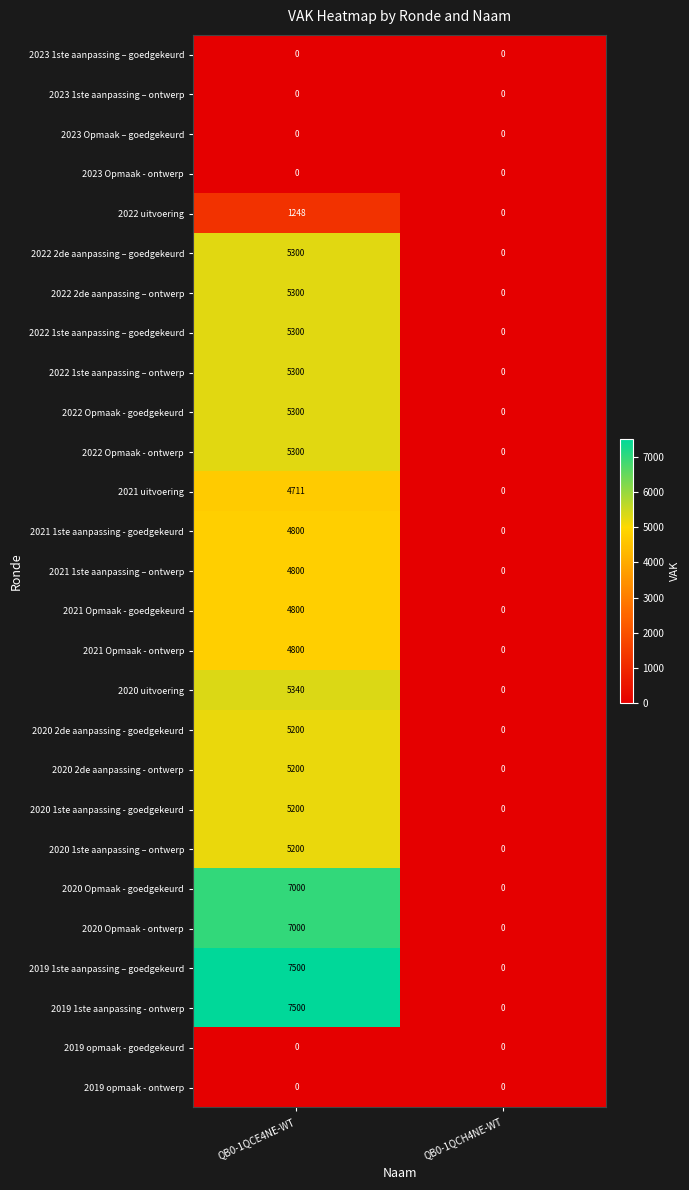

What is the approximate value of 2020 Opmaak - ontwerp at QB0-1QCE4NE-WT?

7000